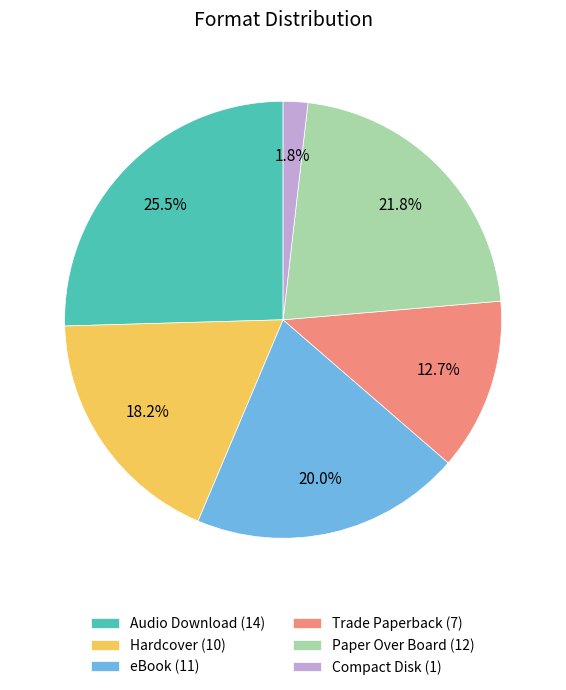

To the nearest percent, what is the combined percentage of Trade Paperback and eBook?

33%